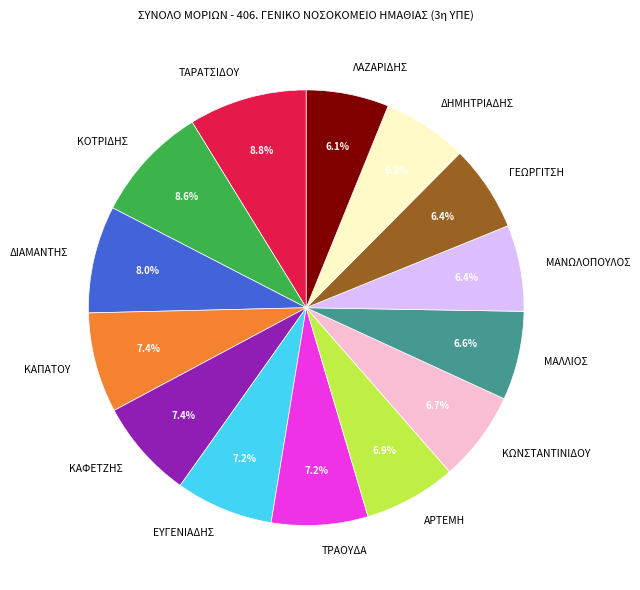

Is there a majority slice in this chart?

No